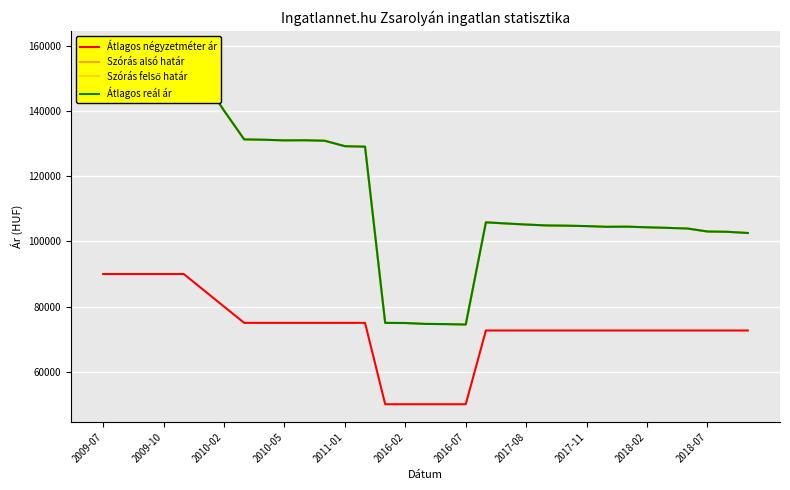

What are all the series names shown in the legend?

Átlagos négyzetméter ár, Szórás alsó határ, Szórás felső határ, Átlagos reál ár